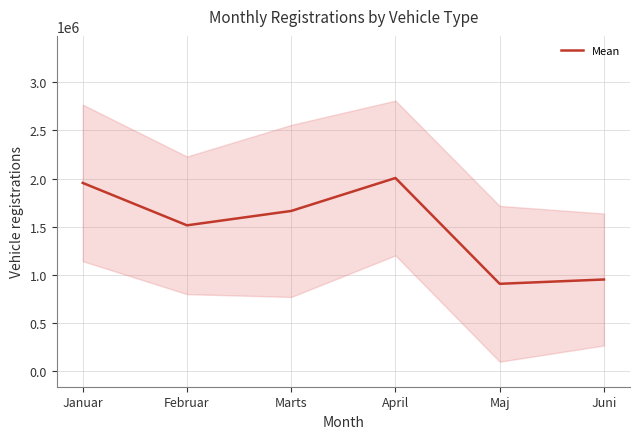

Reading left to right, transcribe all the data shown in this chart.

Januar=1956021.8	Februar=1515979.5	Marts=1665144.5	April=2006887.8	Maj=909270.3	Juni=954022.3